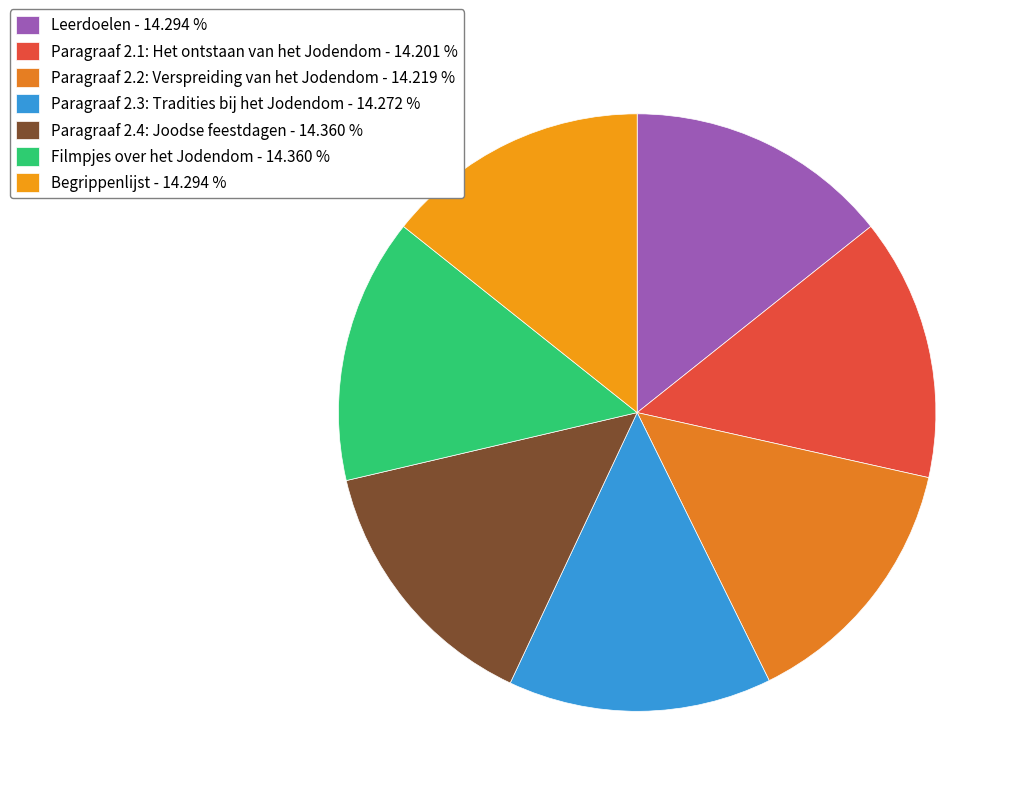

Does any single category account for the majority?

No